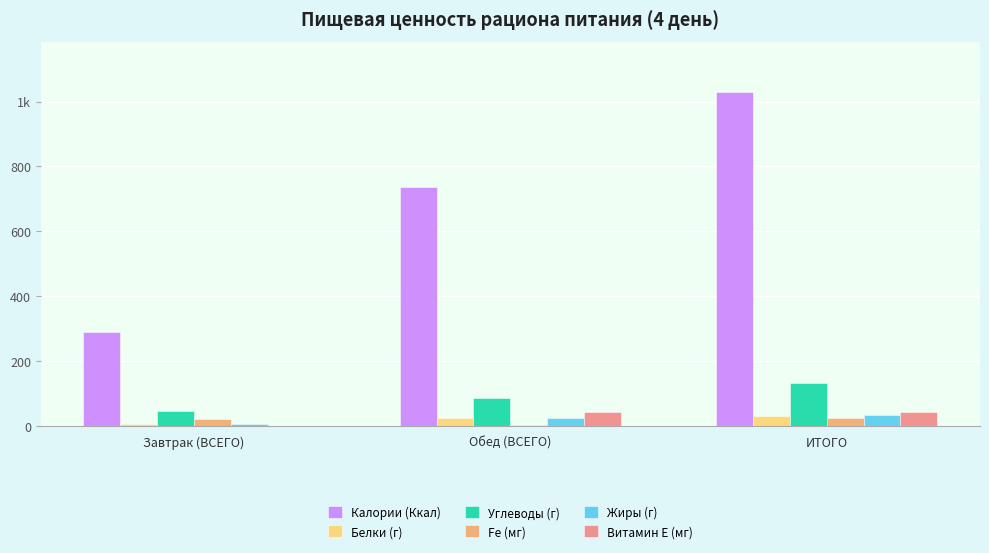

Is it true that Жиры (г) equals 8.3 at Завтрак (ВСЕГО)?

True